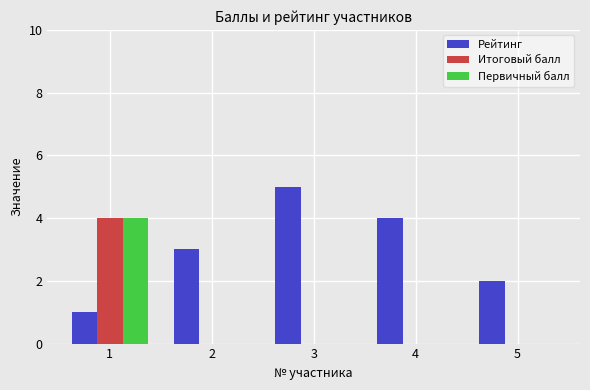

What is the sum of all Первичный балл values?

4